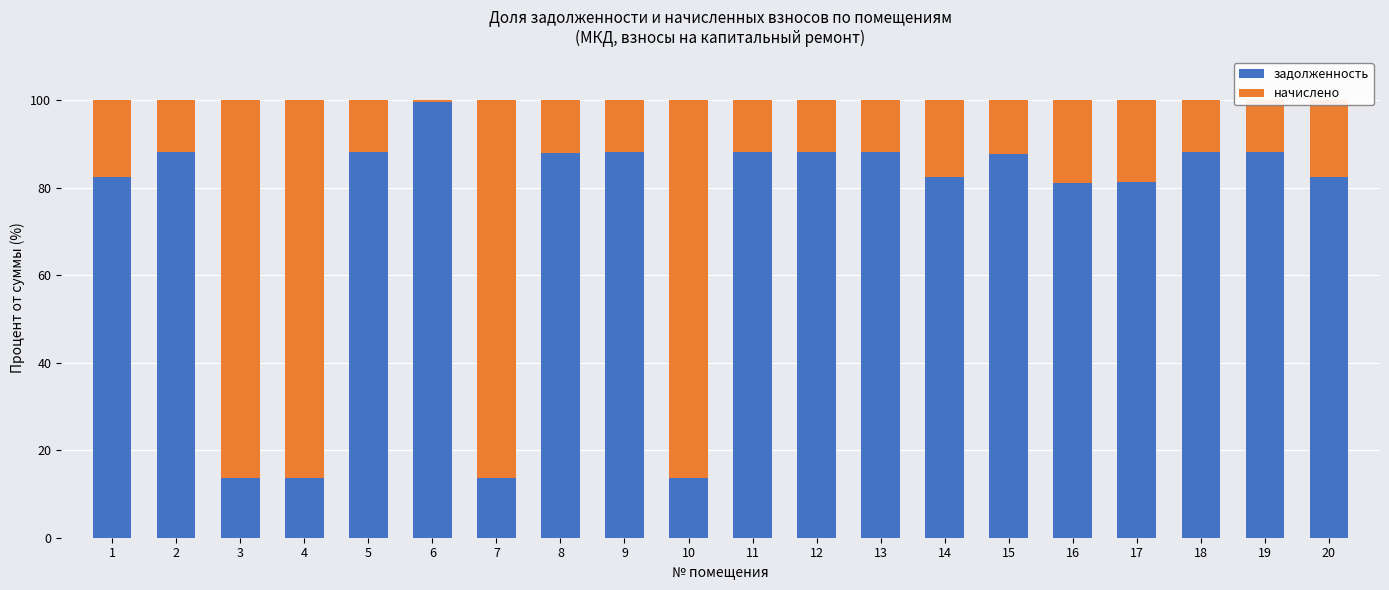

What is the average value of the задолженность series?

72.3